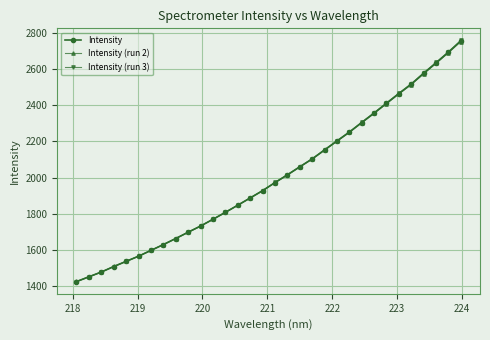

Is this an area chart (filled region under the line)?

No